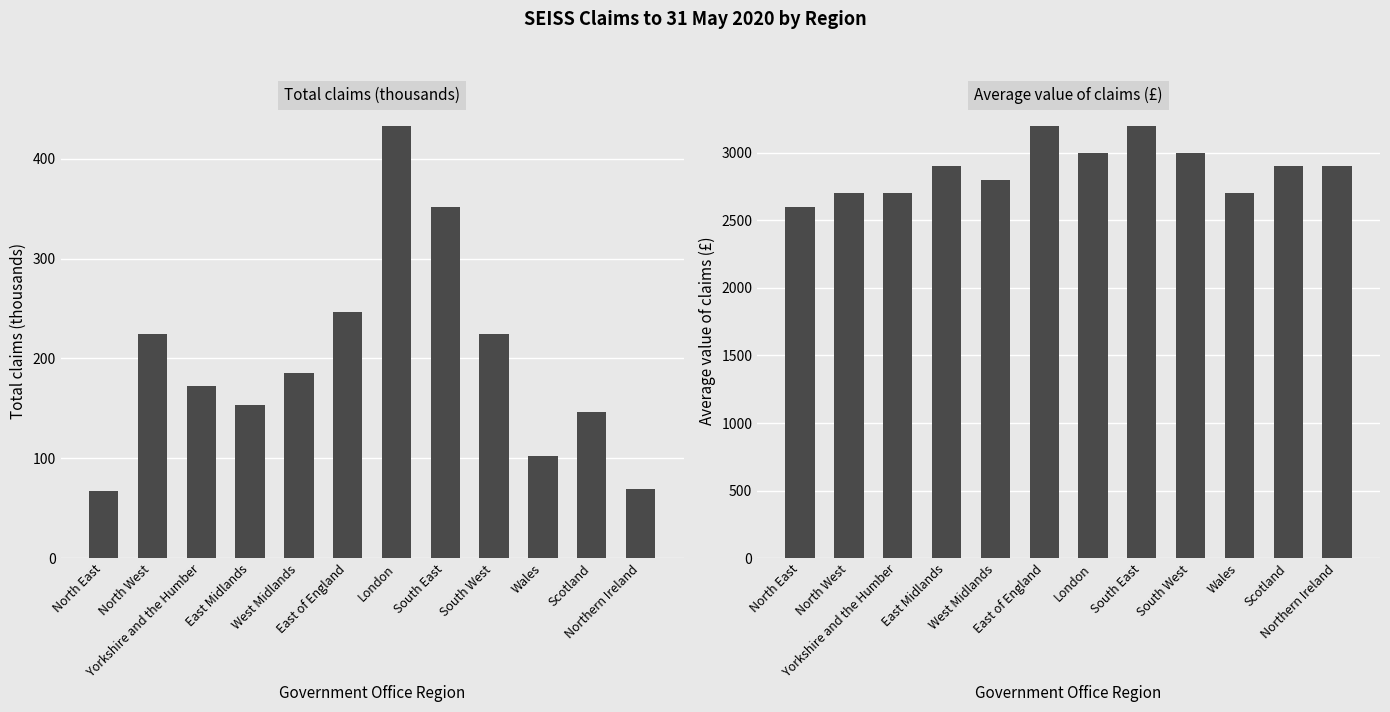

How many data points does each series have?

12